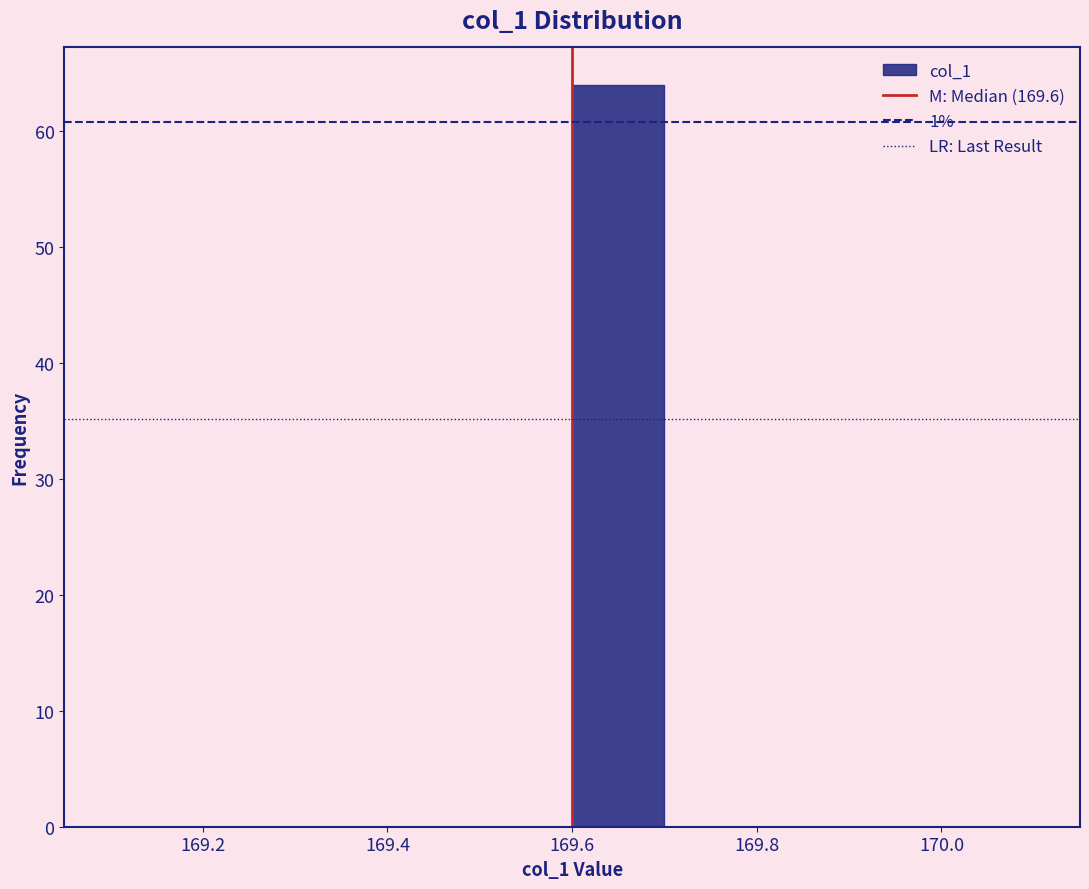

Reading left to right, transcribe this chart: for each bar, give the range it covers on the x-axis and its height. The values are not printed on the chart, so give them approximately, as read against the axis.

169.1 to 169.2: 0
169.2 to 169.3: 0
169.3 to 169.4: 0
169.4 to 169.5: 0
169.5 to 169.6: 0
169.6 to 169.7: 64
169.7 to 169.8: 0
169.8 to 169.9: 0
169.9 to 170.0: 0
170.0 to 170.1: 0